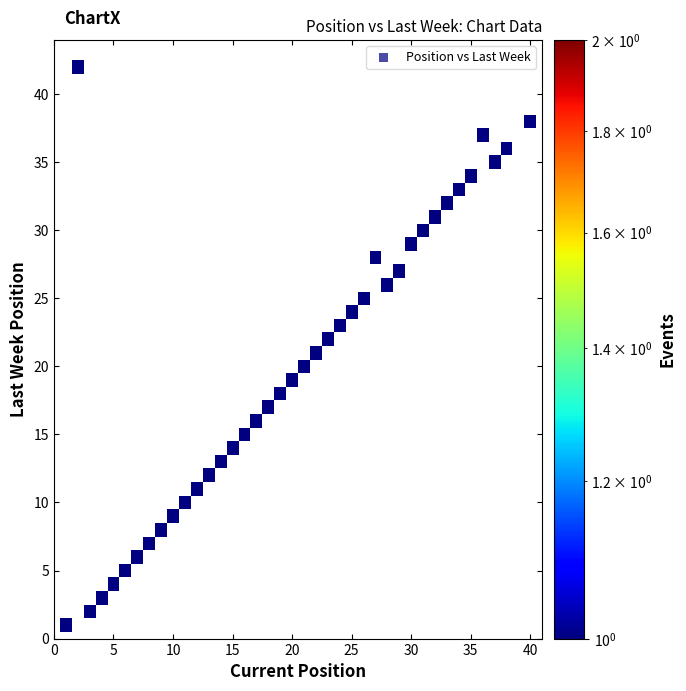

What is the range of Y values (max minus min)?

41